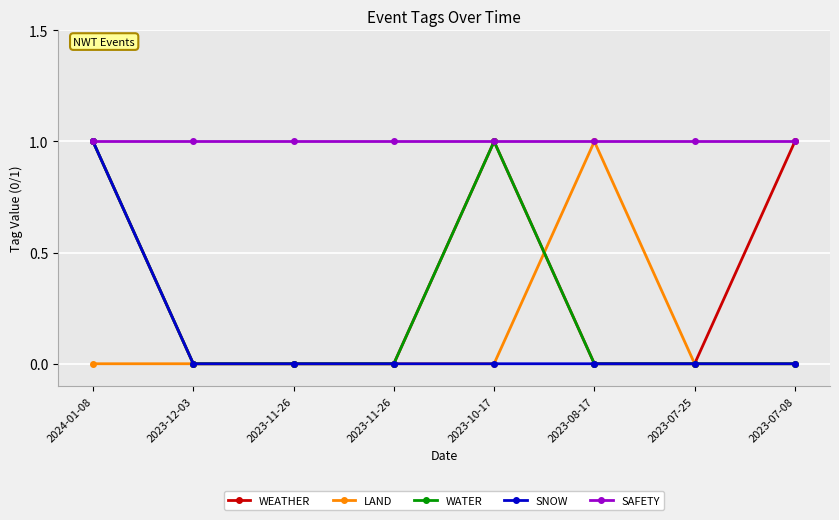

Does the chart have visible grid lines?

Yes